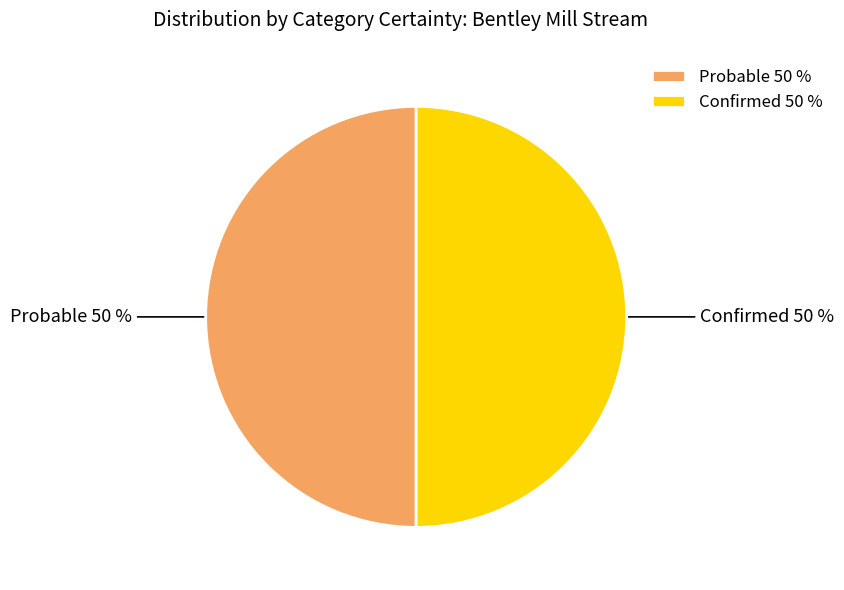

What percentage is the Probable slice, to the nearest percent?

50%